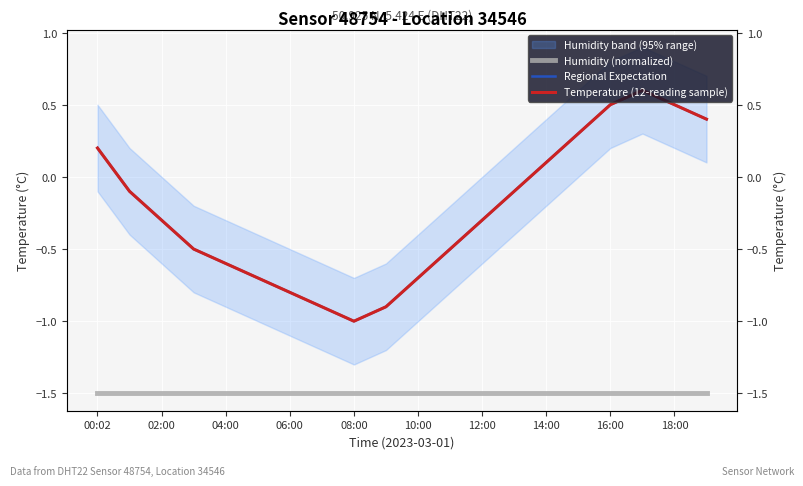

What is the minimum value shown in the chart?

-1.5